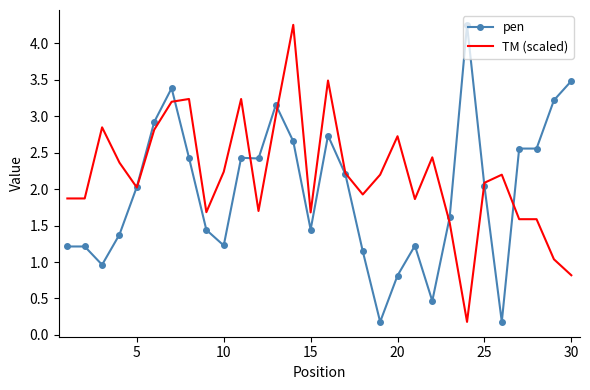

Which series has the largest total across all categories?

TM (scaled)